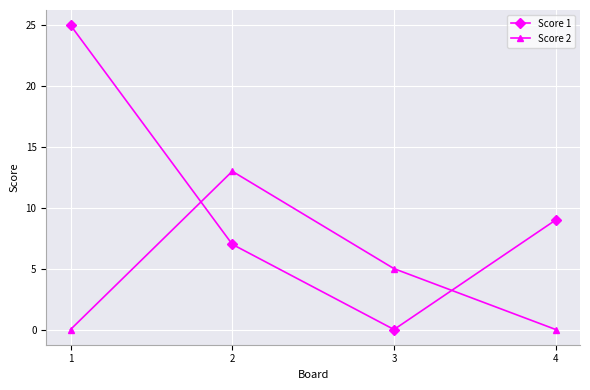

At which category does Score 2 reach its first local peak?

2